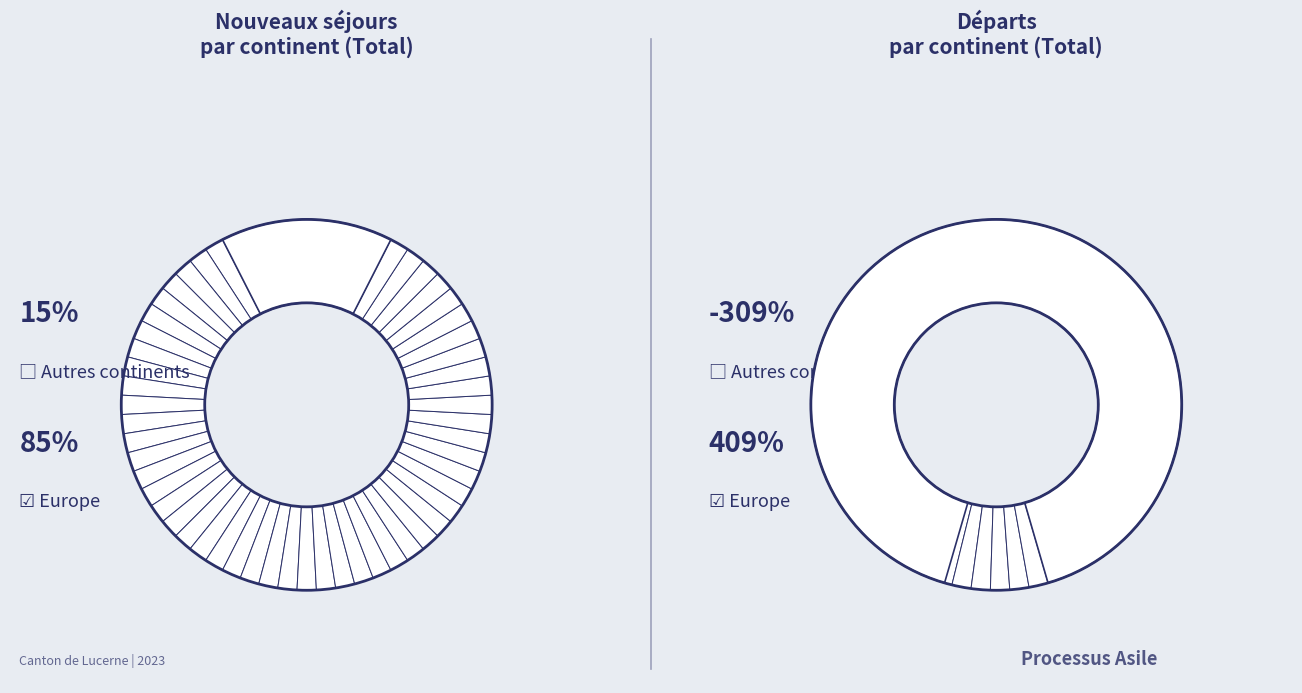

How much of the chart is everything except Europe?

14.8%